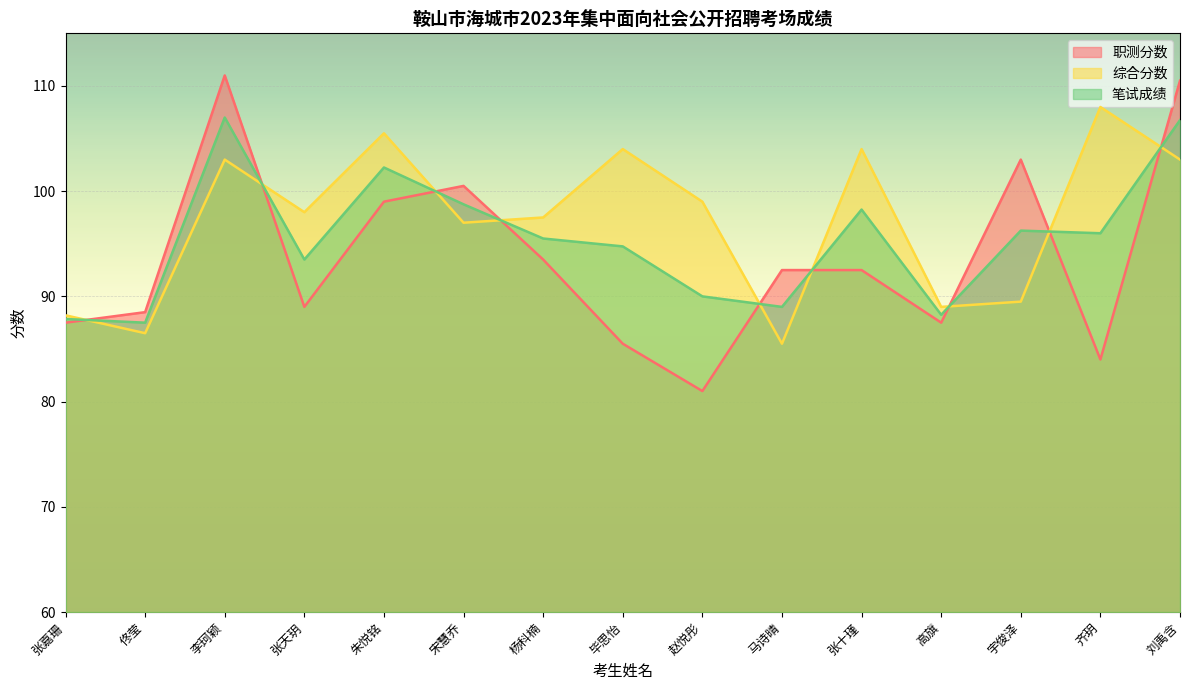

Between 张嘉珊 and 朱悦铭, which is larger?

朱悦铭